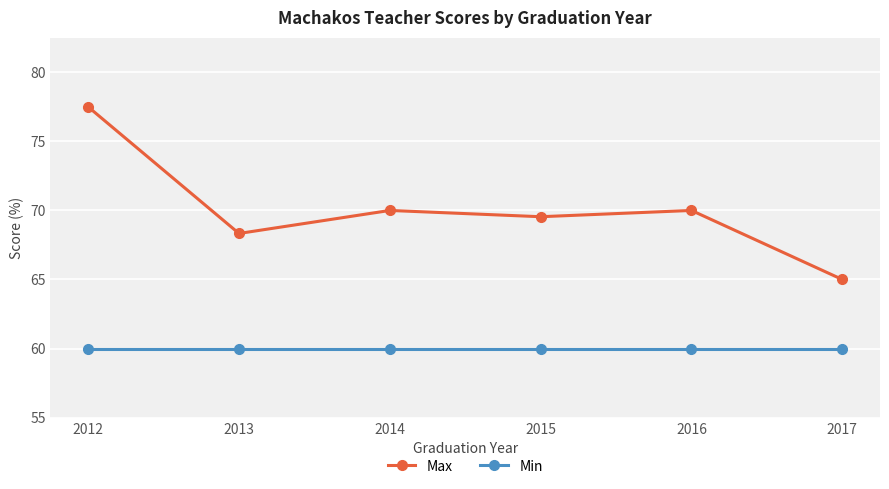

True or false: Max and Min intersect in this chart.

False